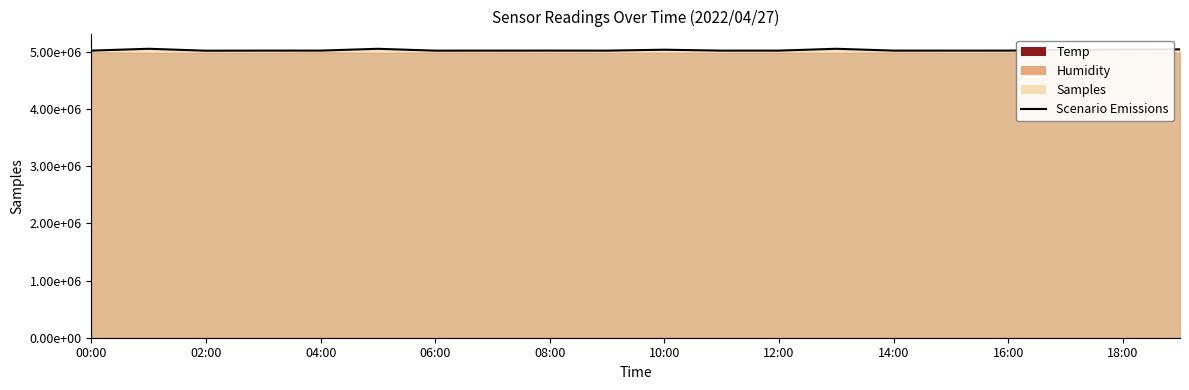

The value at 13 is 8162010. True or false?

False